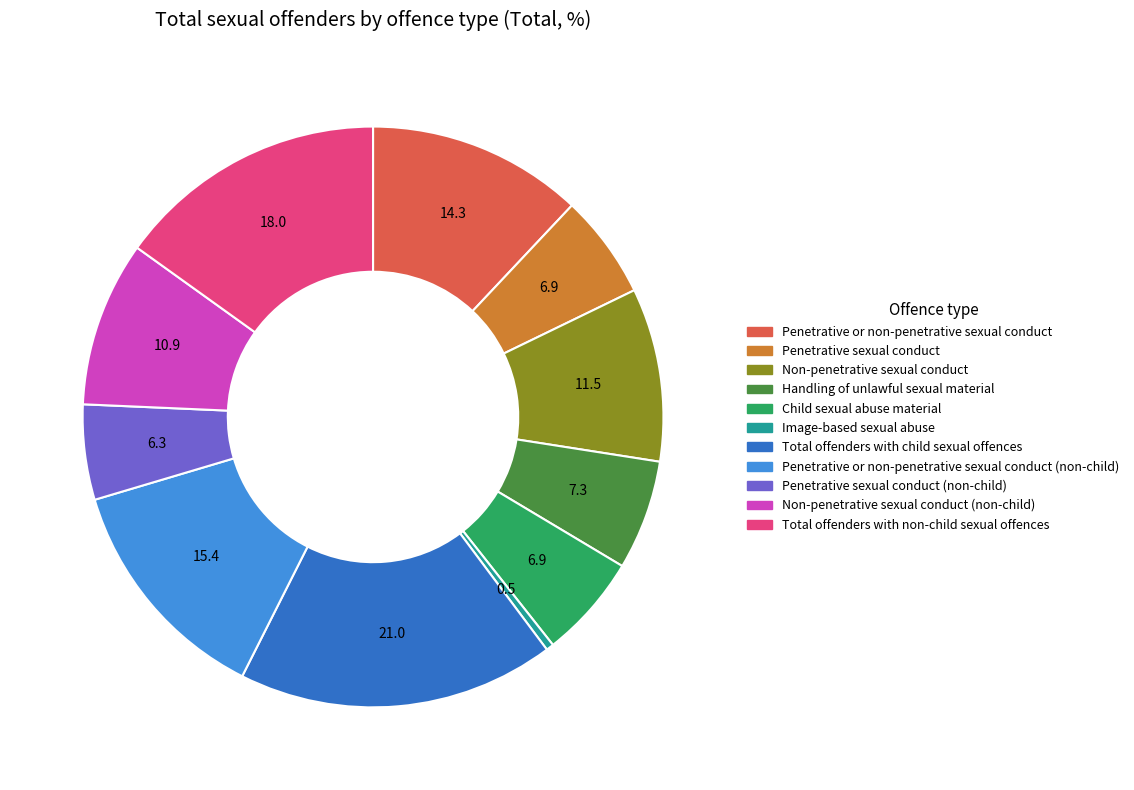

Do Penetrative sexual conduct (non-child) and Penetrative or non-penetrative sexual conduct together represent more than half of the pie?

No